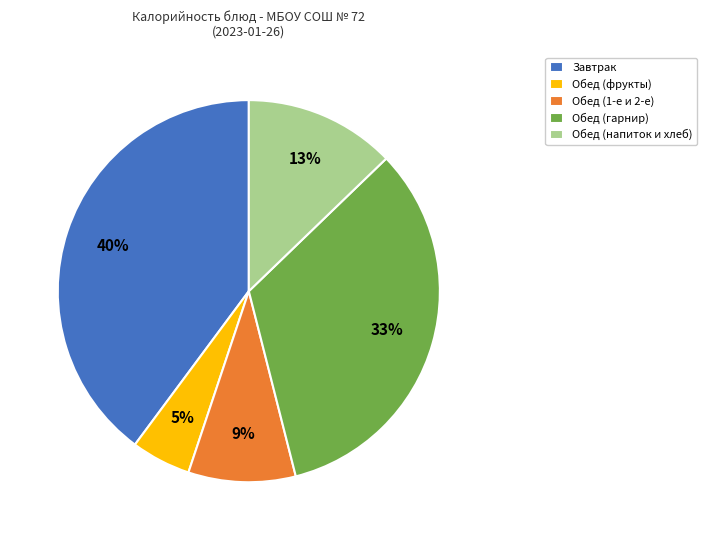

To the nearest percent, what is the average slice percentage?

20%